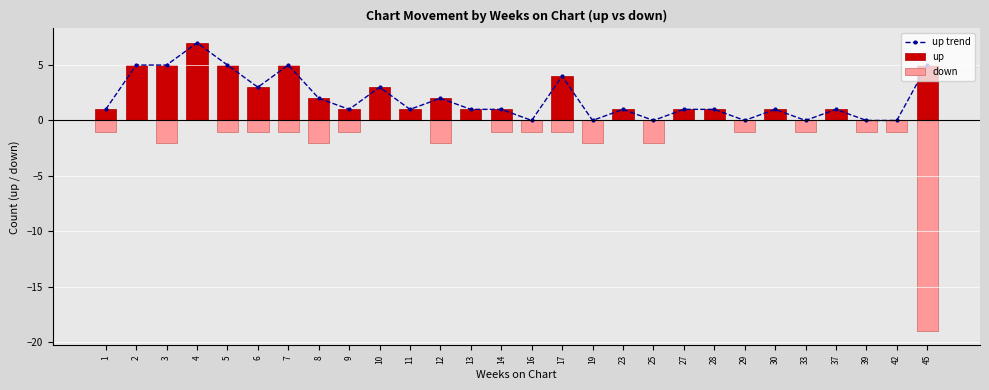

Where is up nearest to the value 3?

6